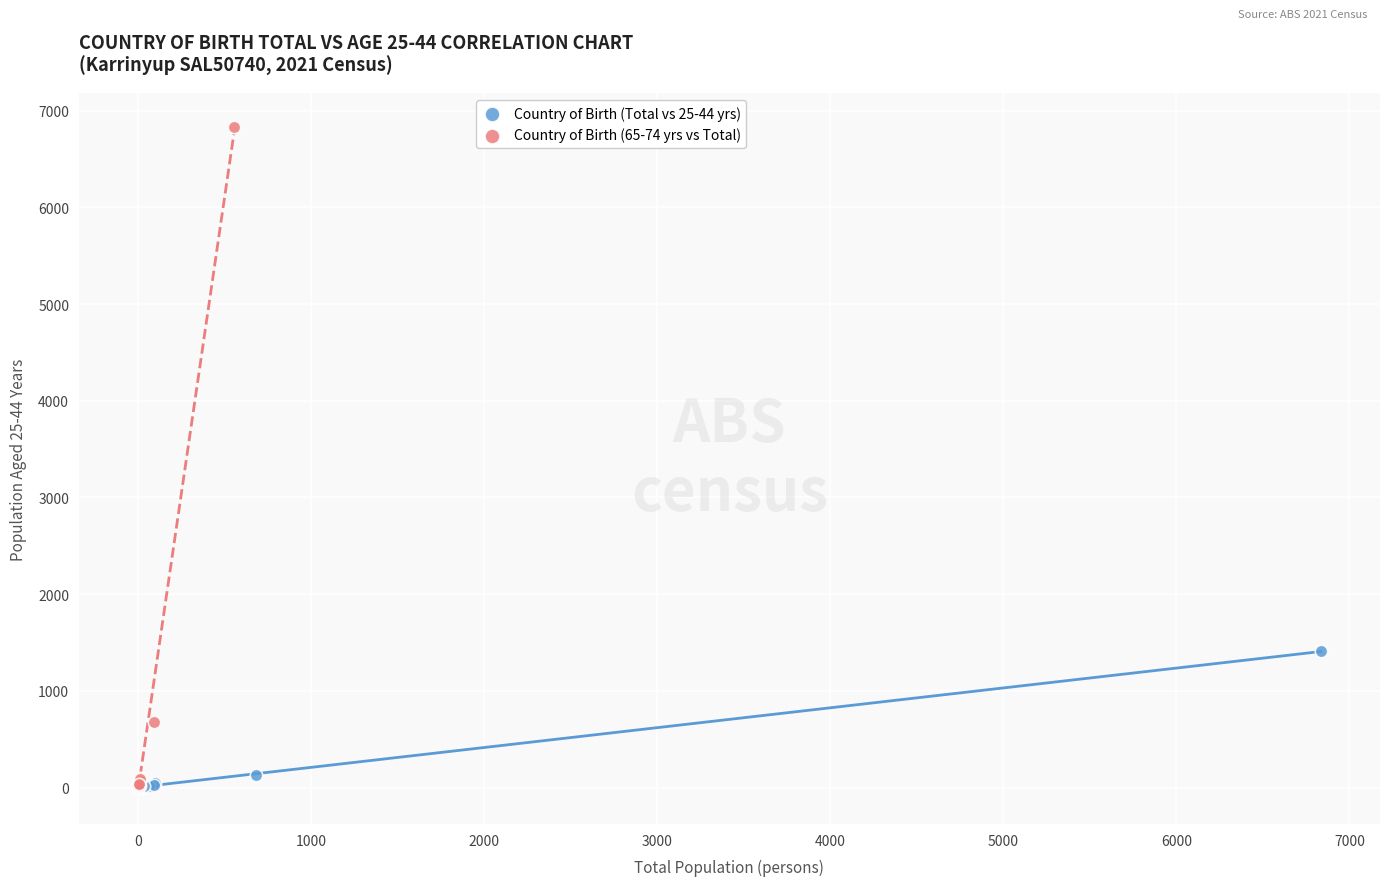

Which series contains the highest Y value?

Country of Birth (65-74 yrs vs Total)